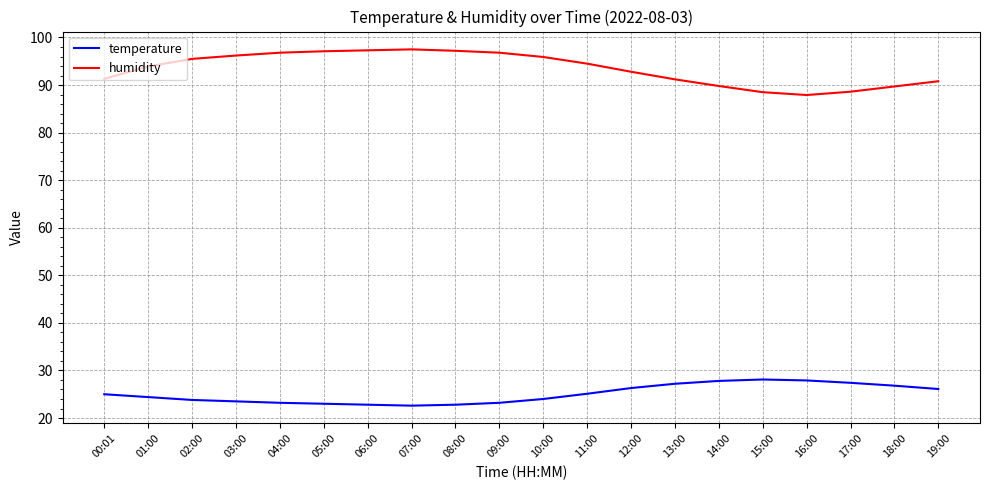

Which series has the widest spread of values?

humidity